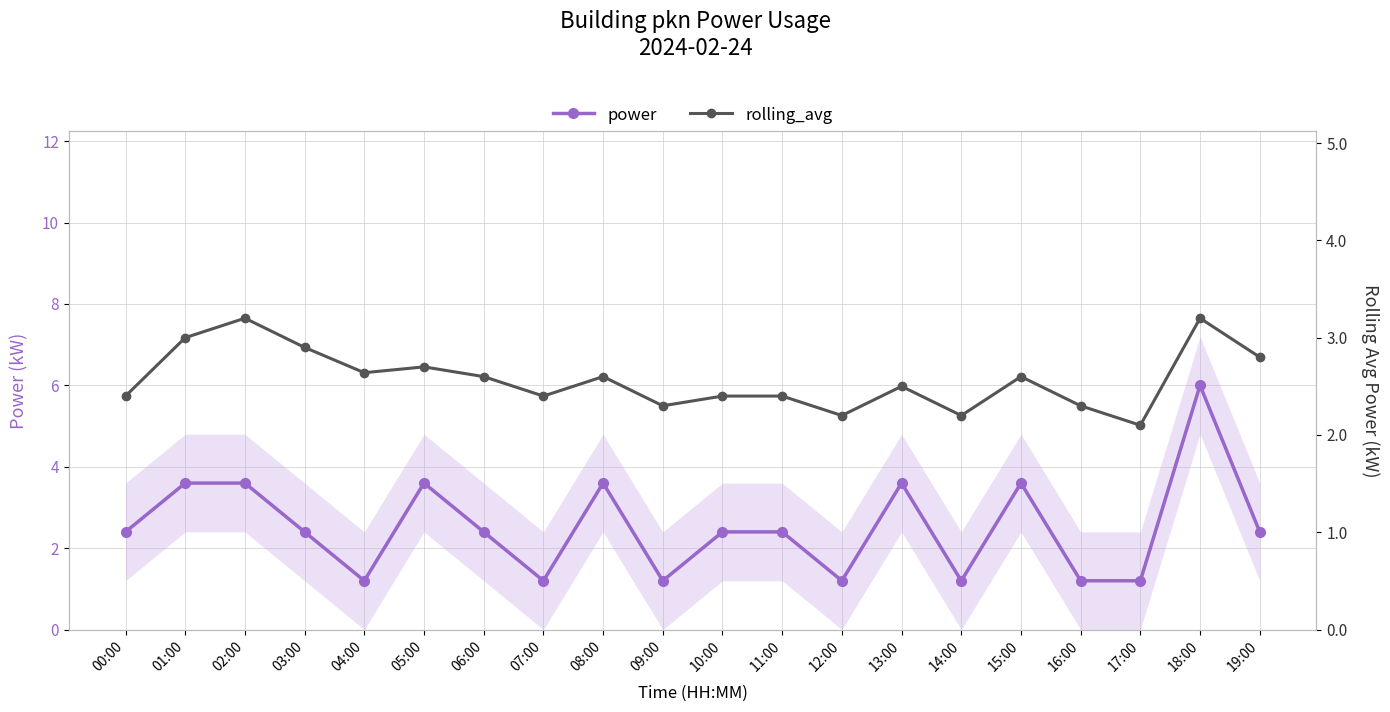

How many values in the power series are below 2?

7